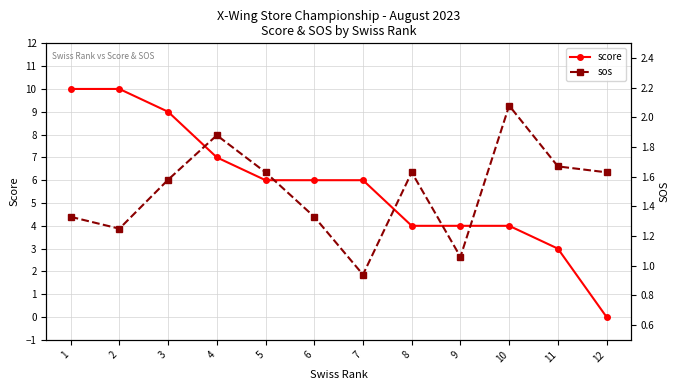

What is the value of the score point at the 8th from the left?

4